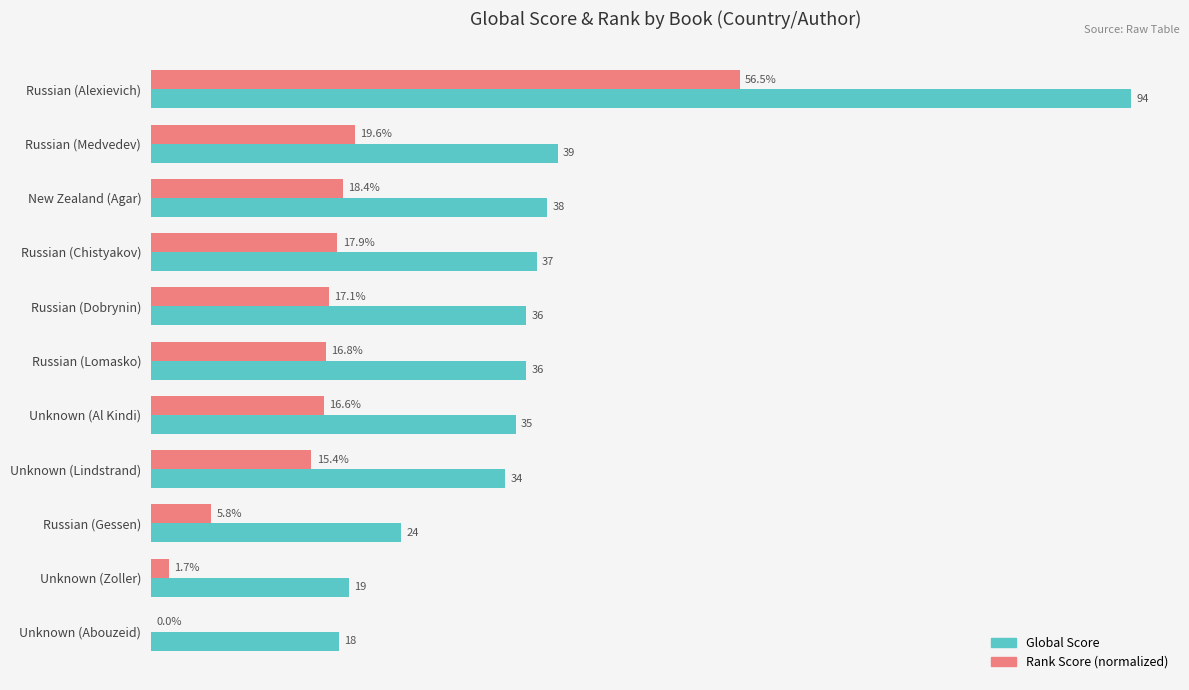

At which label is Global Score closest to 56?

Russian (Medvedev)